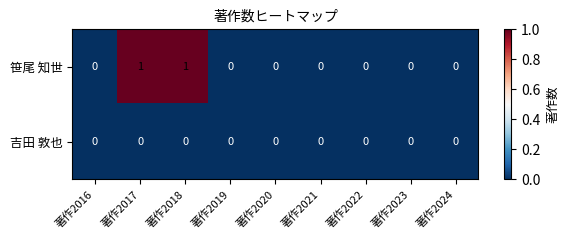

Which series has the largest total across all categories?

笹尾 知世